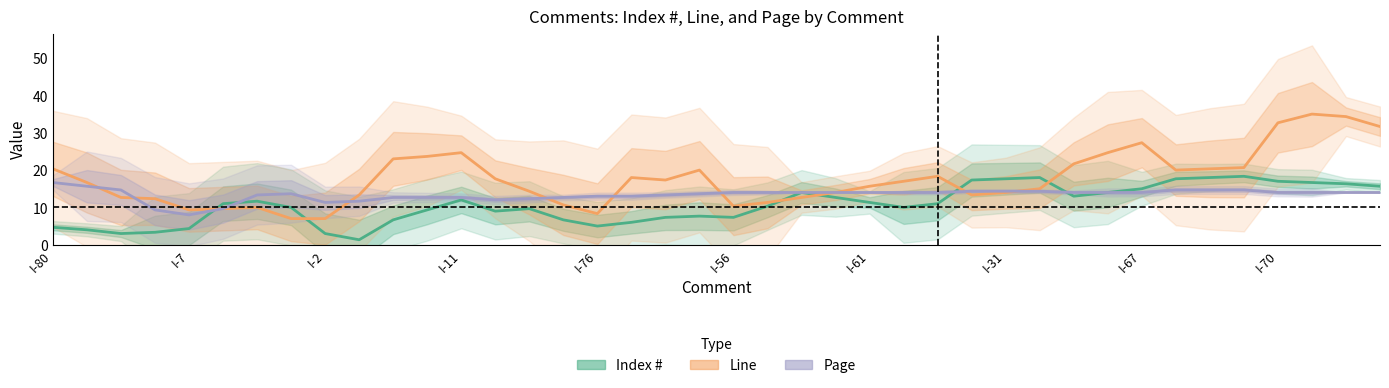

Which series changed the most between I-11 and 28?

Index #